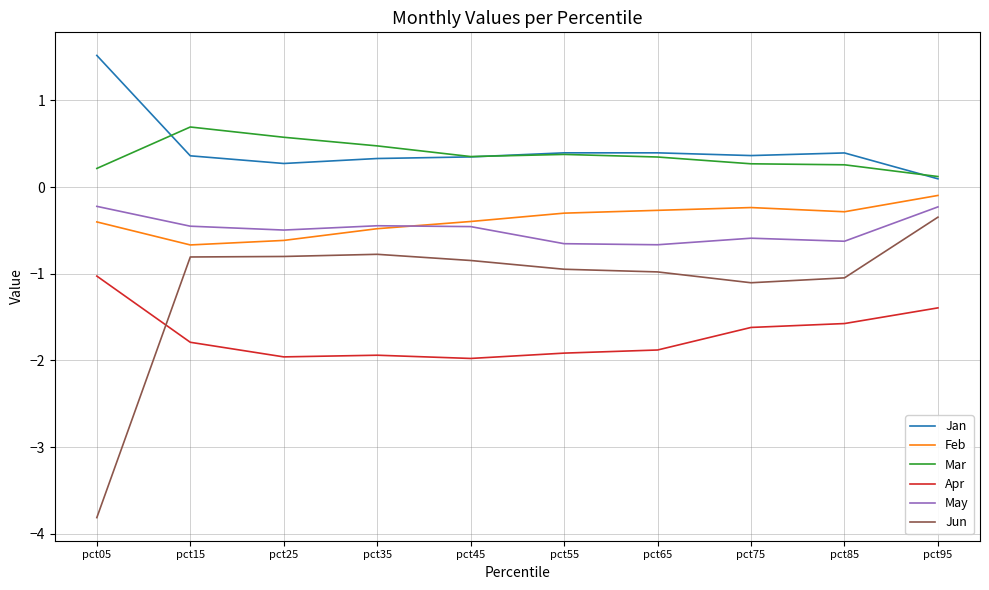

Which label corresponds to the smallest value in the chart?

pct05